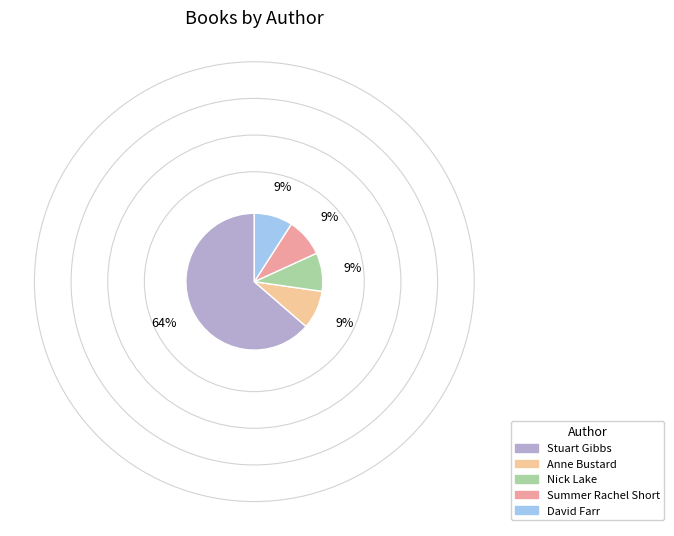

What is the ratio of the value at David Farr to the value at Summer Rachel Short?

1.0